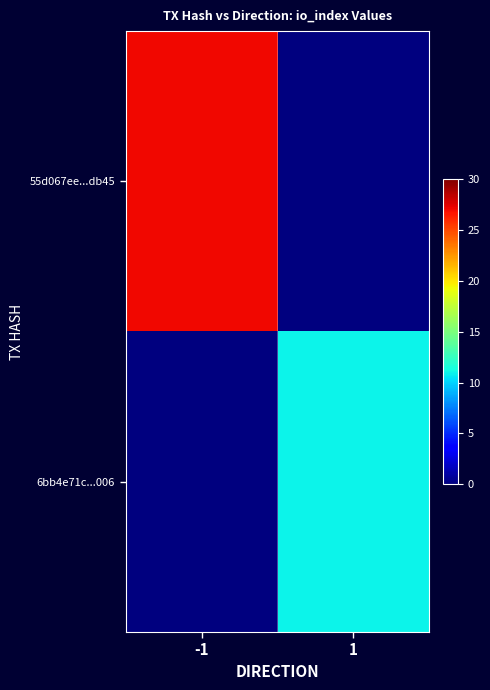

At how many categories does at least one series exceed 25?

1